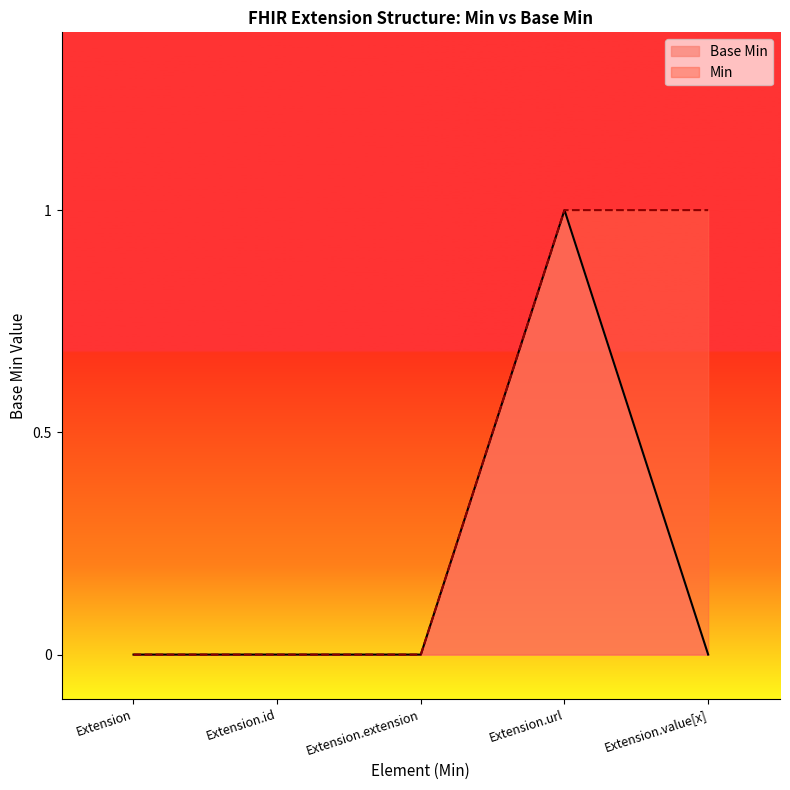

List the labels in order of value, smallest first.

Extension, Extension.id, Extension.extension, Extension.value[x], Extension.url